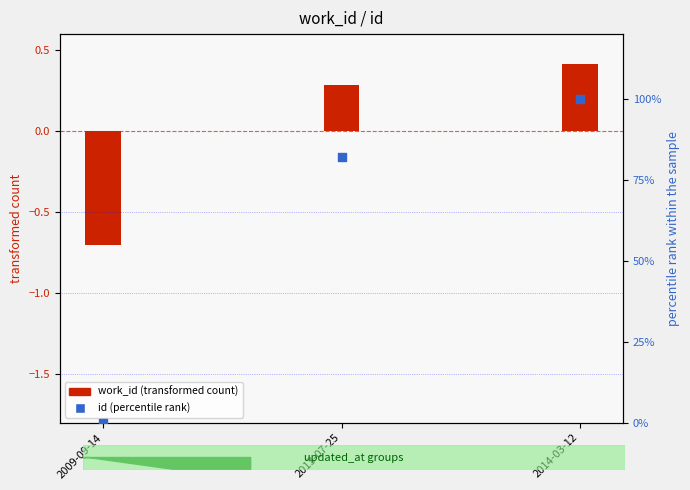

Which has a higher value, 2014-03-12 or 2013-07-25?

2014-03-12